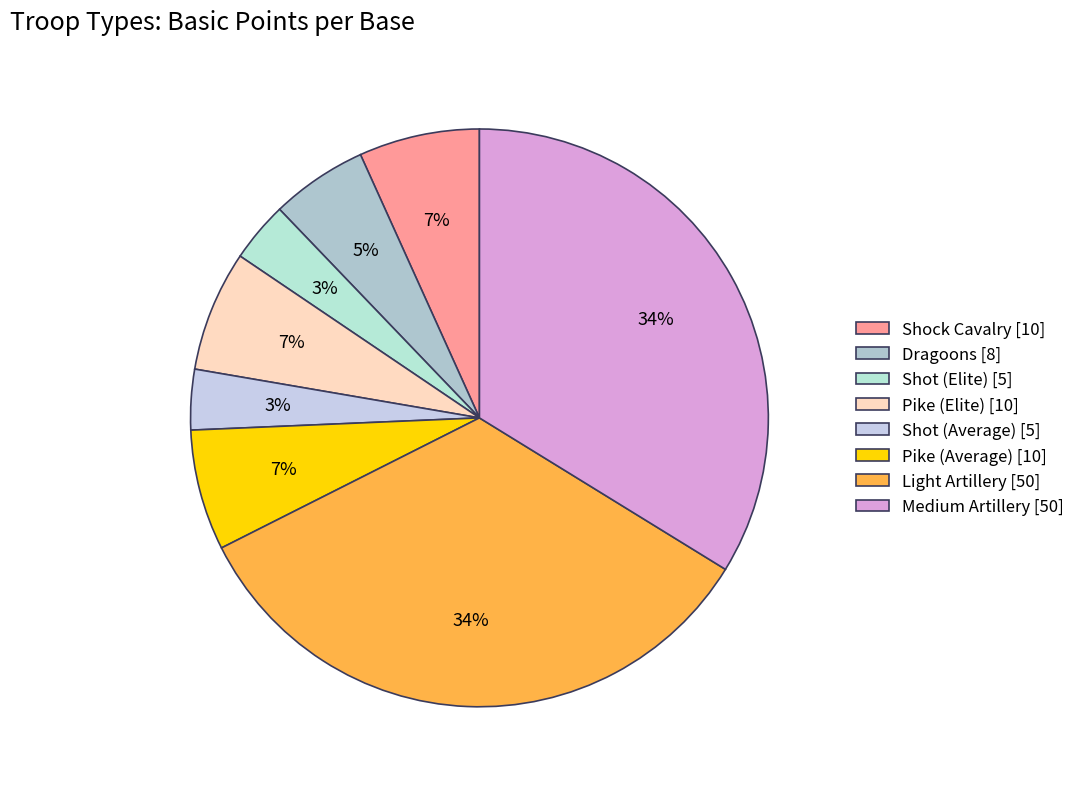

What percentage is NOT represented by Light Artillery?

66.2%